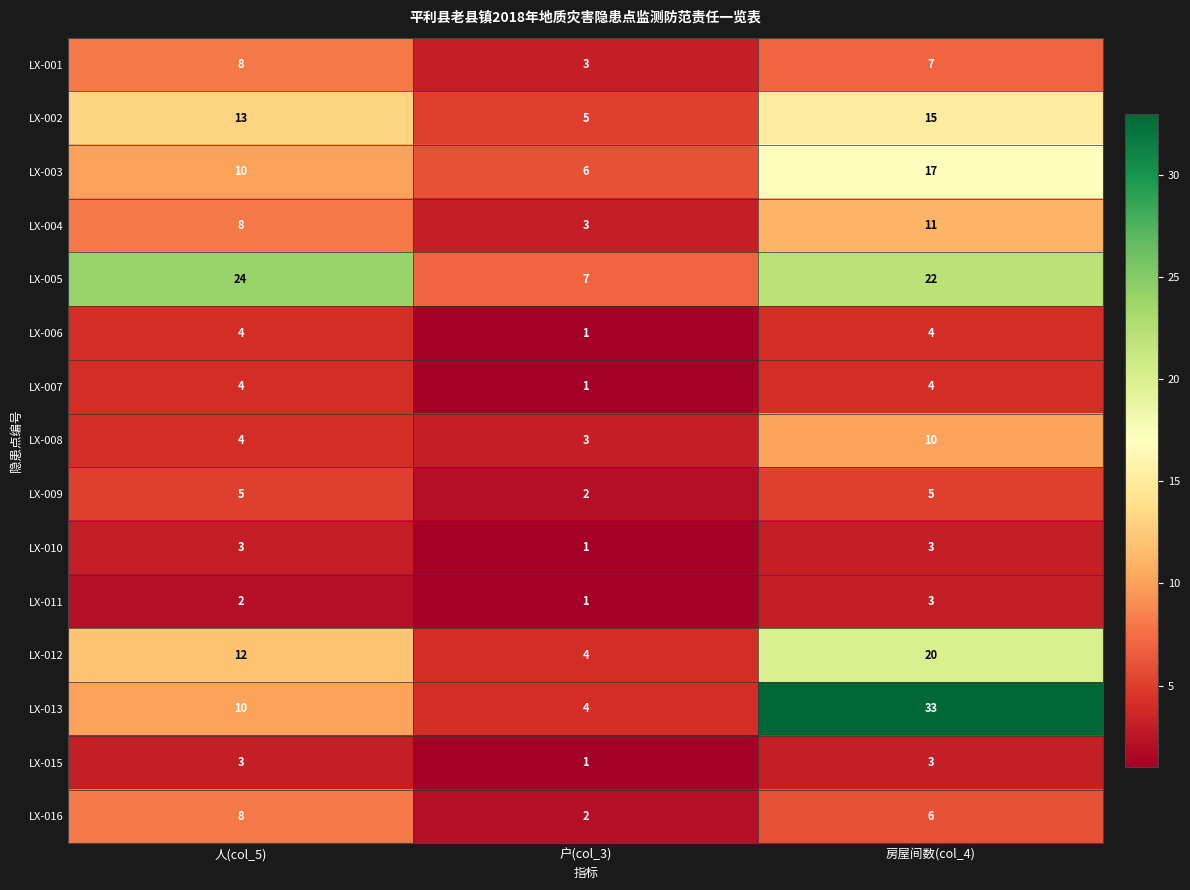

The LX-011 series shows 0 at 户(col_3). True or false?

False